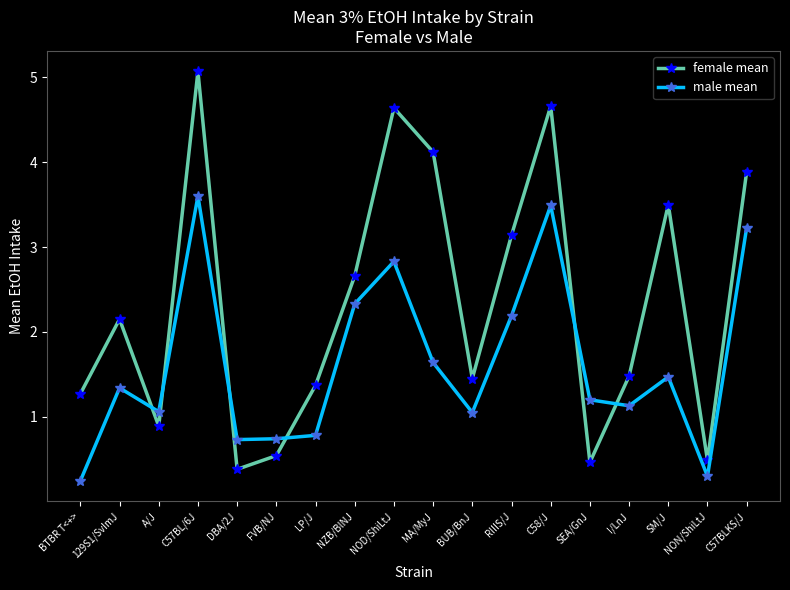

Which category has the highest value in the female mean series?

C57BL/6J